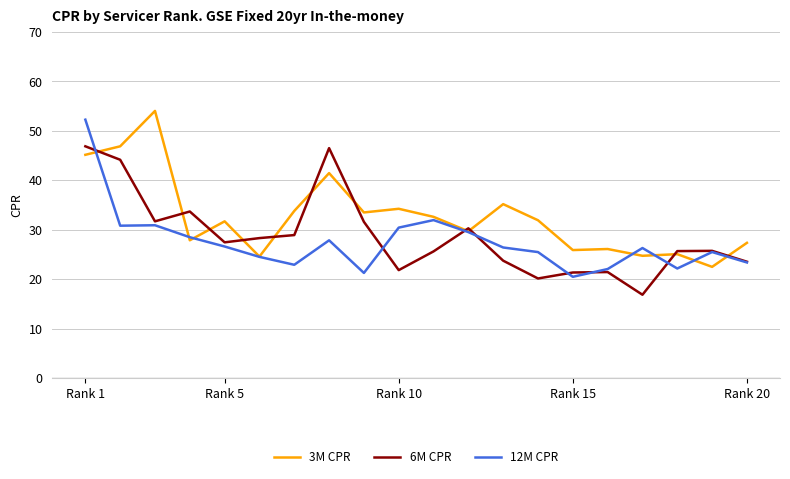

What is the minimum value shown in the chart?

16.9